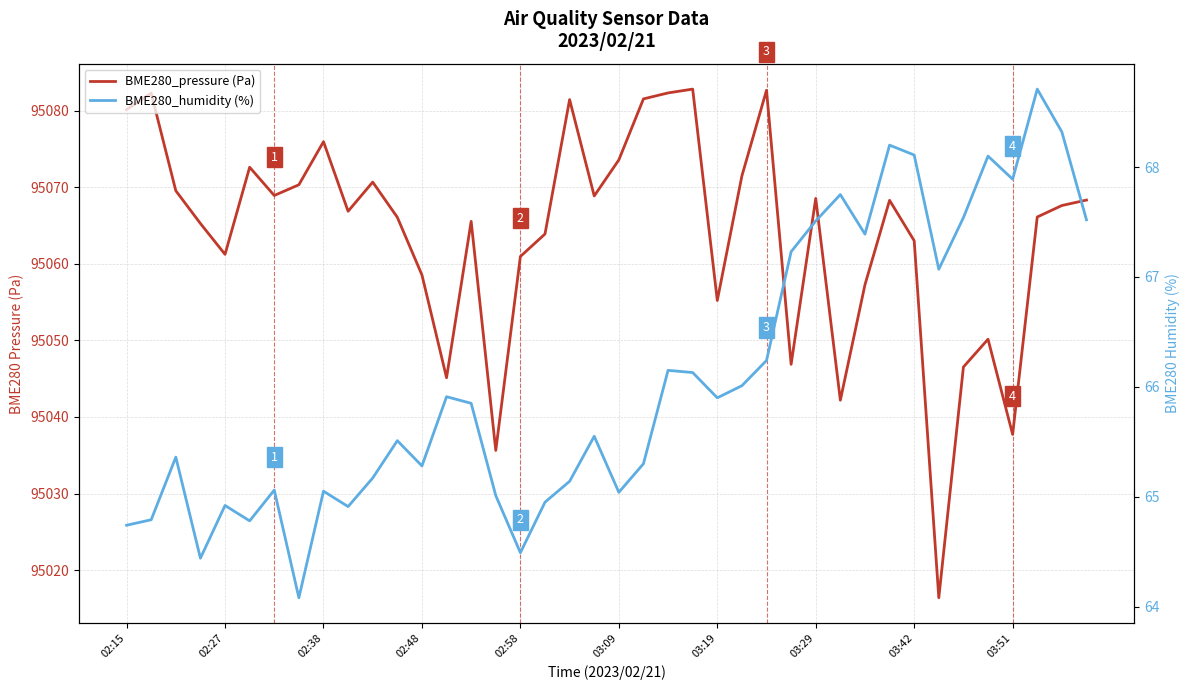

At 17, list the series in order from smallest to largest.

BME280_humidity (%), BME280_pressure (Pa)